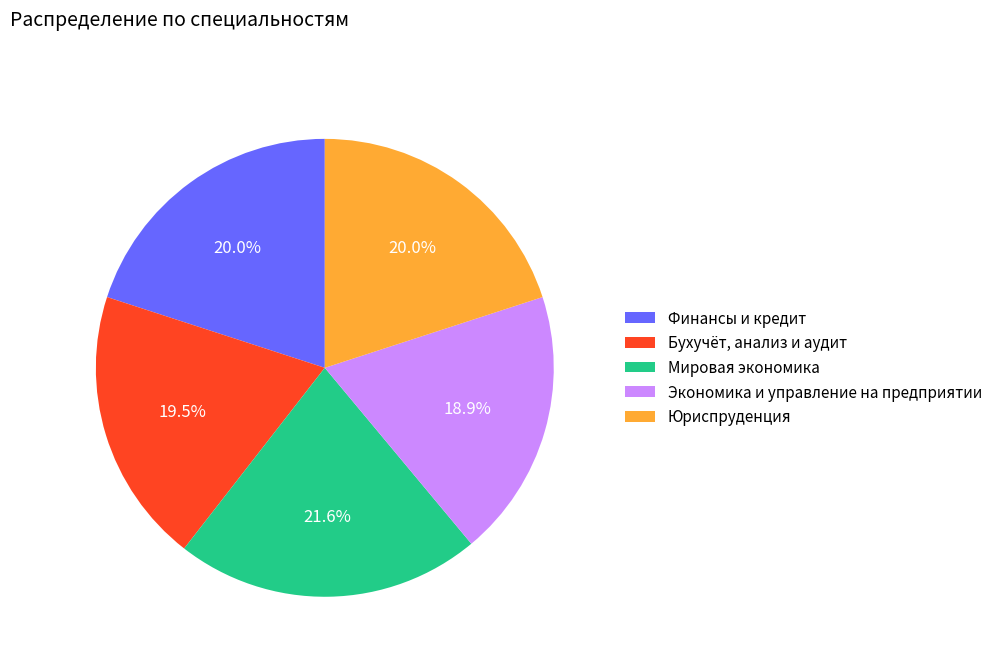

Between Экономика и управление на предприятии and Финансы и кредит, which is larger?

Финансы и кредит